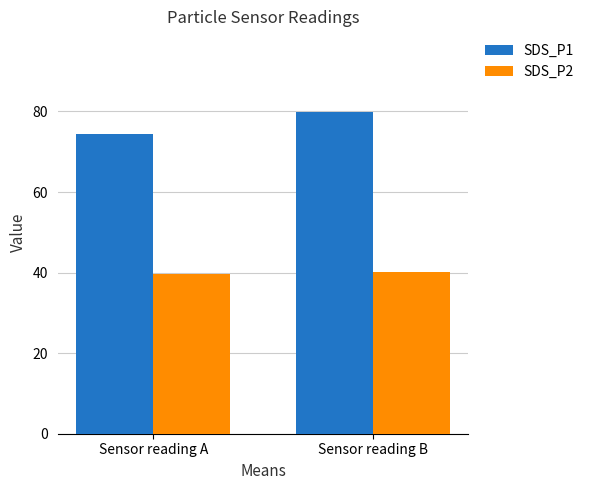

Reading right to left, what are all the values shown in this chart?

SDS_P1: 79.9	74.5
SDS_P2: 40.1	39.6